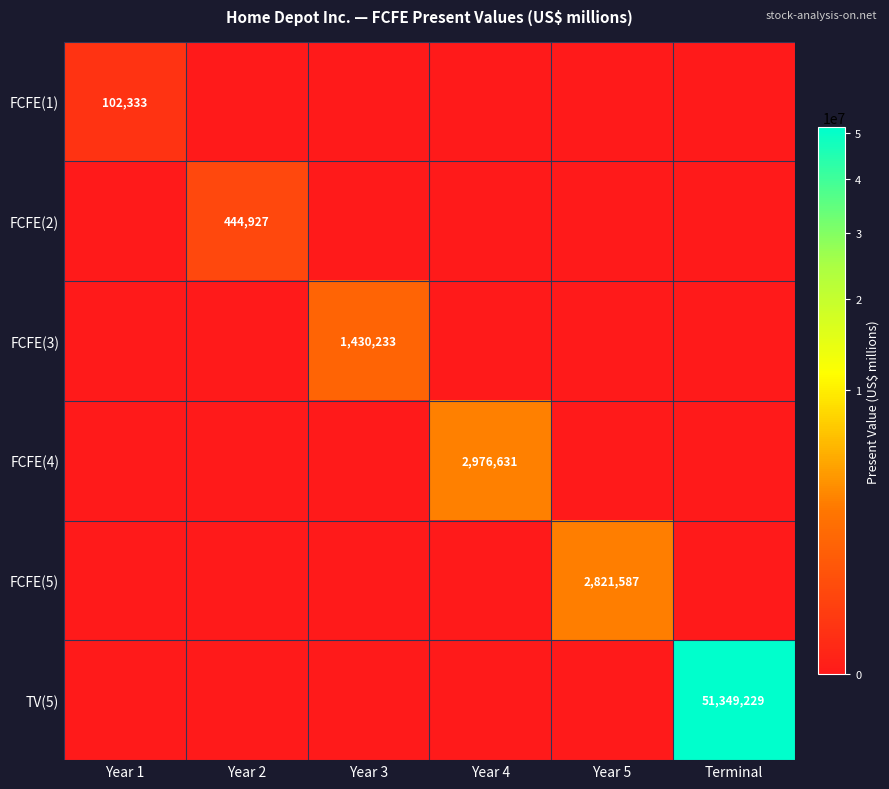

True or false: TV(5) has a value of -32196966 at Year 4.

False